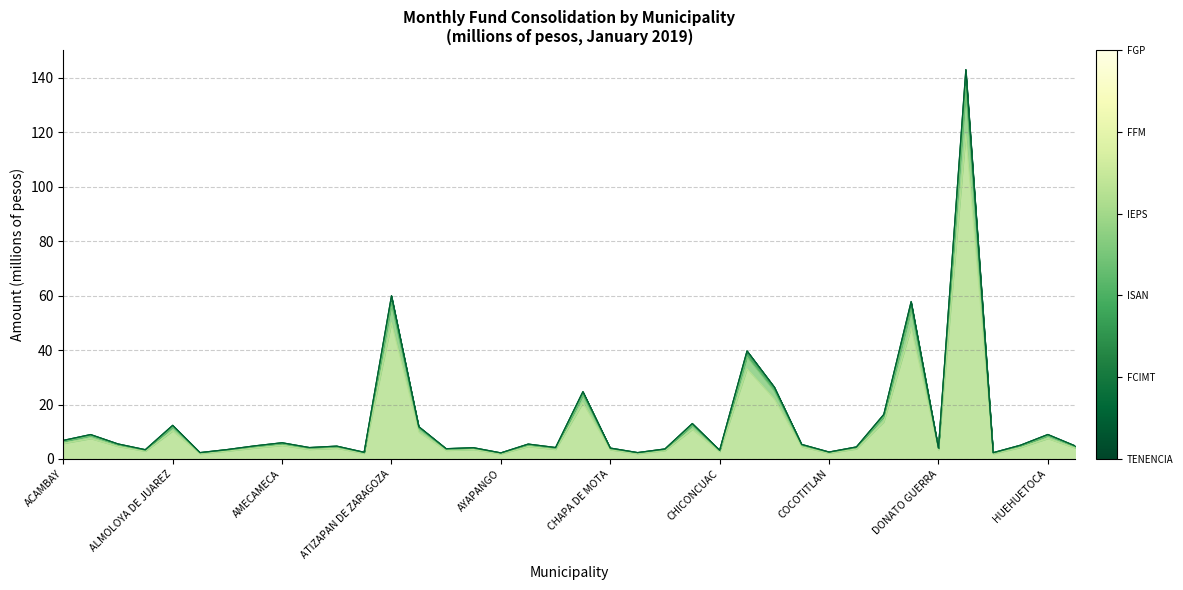

Does the chart display data point markers on the line(s)?

No